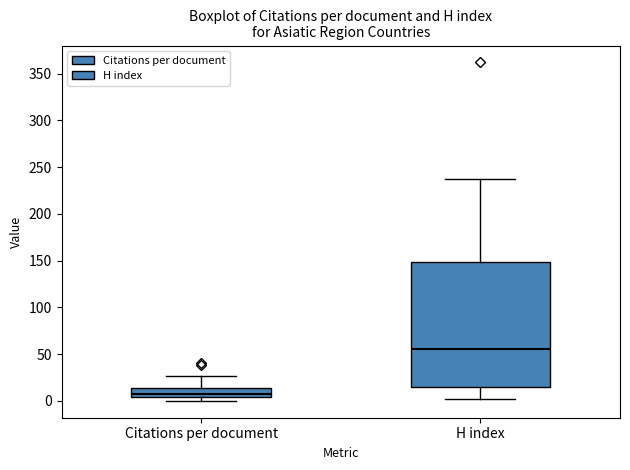

Reading left to right, read every box against the y-axis: the position of its median line, the range the box covers, and the ends of its whiskers. The values are not printed on the chart, so give them approximately, as read against the axis.

Citations per document: median 5 (just above the box's lower edge), box 5 to 15, whiskers 0 to 25
H index: median 55, box 15 to 150, whiskers 0 to 235